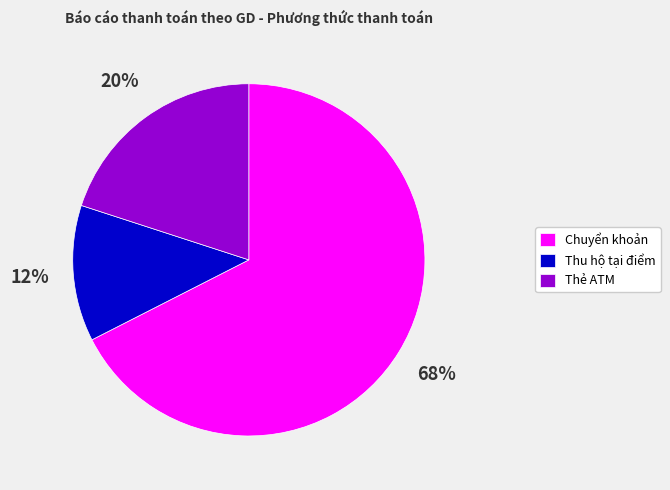

Is the sum of Chuyển khoản and Thẻ ATM greater than half?

Yes